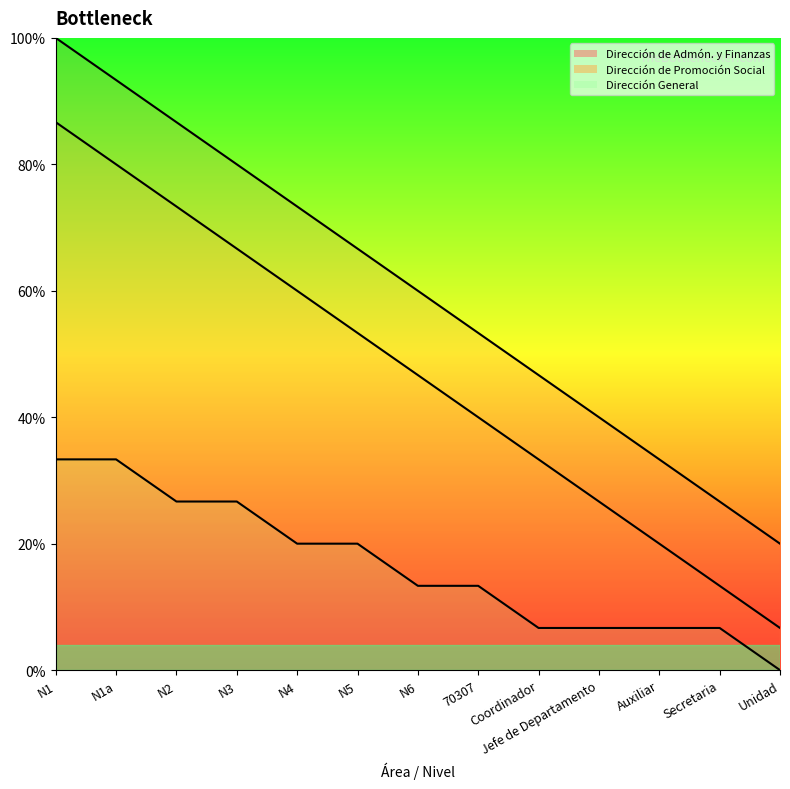

At which label is Direccion de Administracion y Finanzas closest to 9?

N6